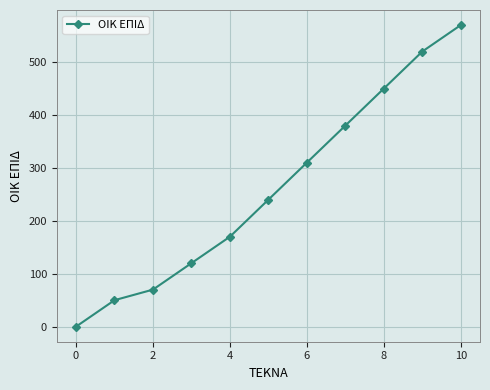

Reading left to right, what are all the values shown in this chart?

0	50	70	120	170	240	310	380	450	520	570